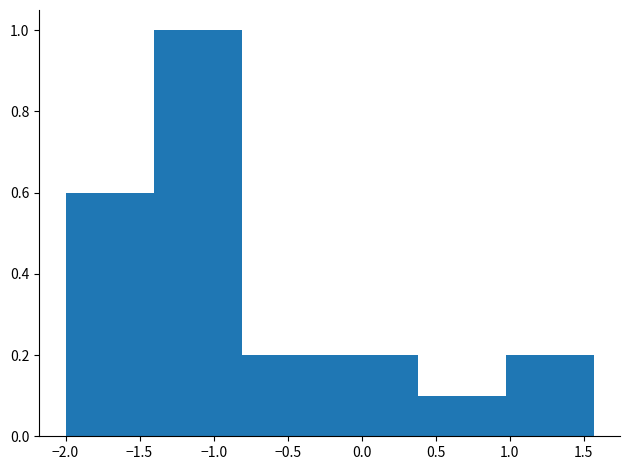

What is the height of the bar covering 0.95 to 1.55 on the x-axis? Neither the bar edges nor the heights are printed on the chart, so give them approximately, as read against the axes.

0.2